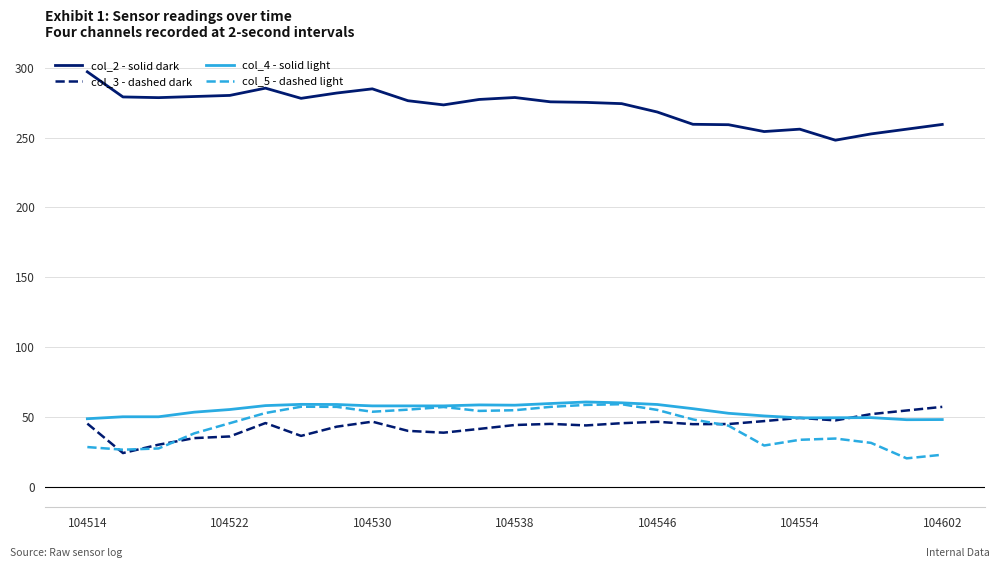

What is the maximum value for col_5 - dashed light?

59.0